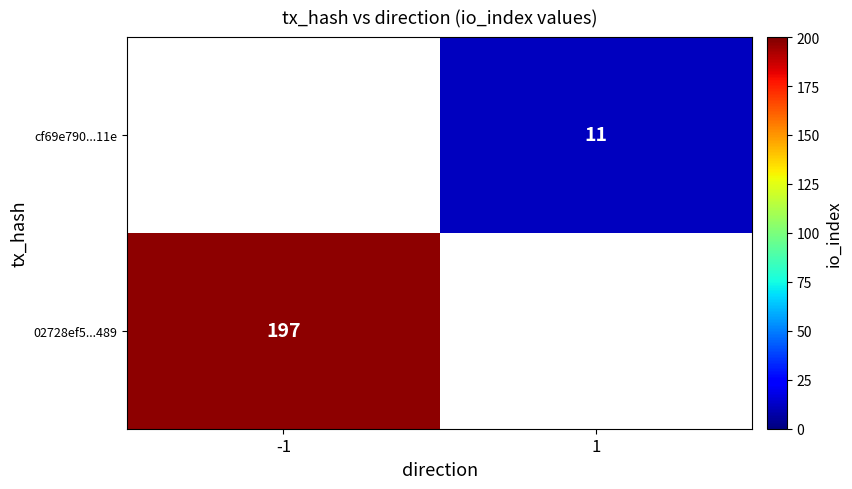

What is the greatest value displayed?

197.0